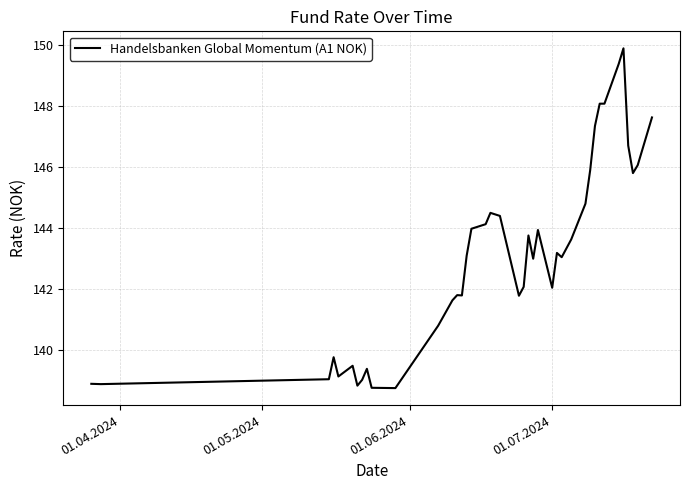

What is the maximum value shown in the chart?

149.9